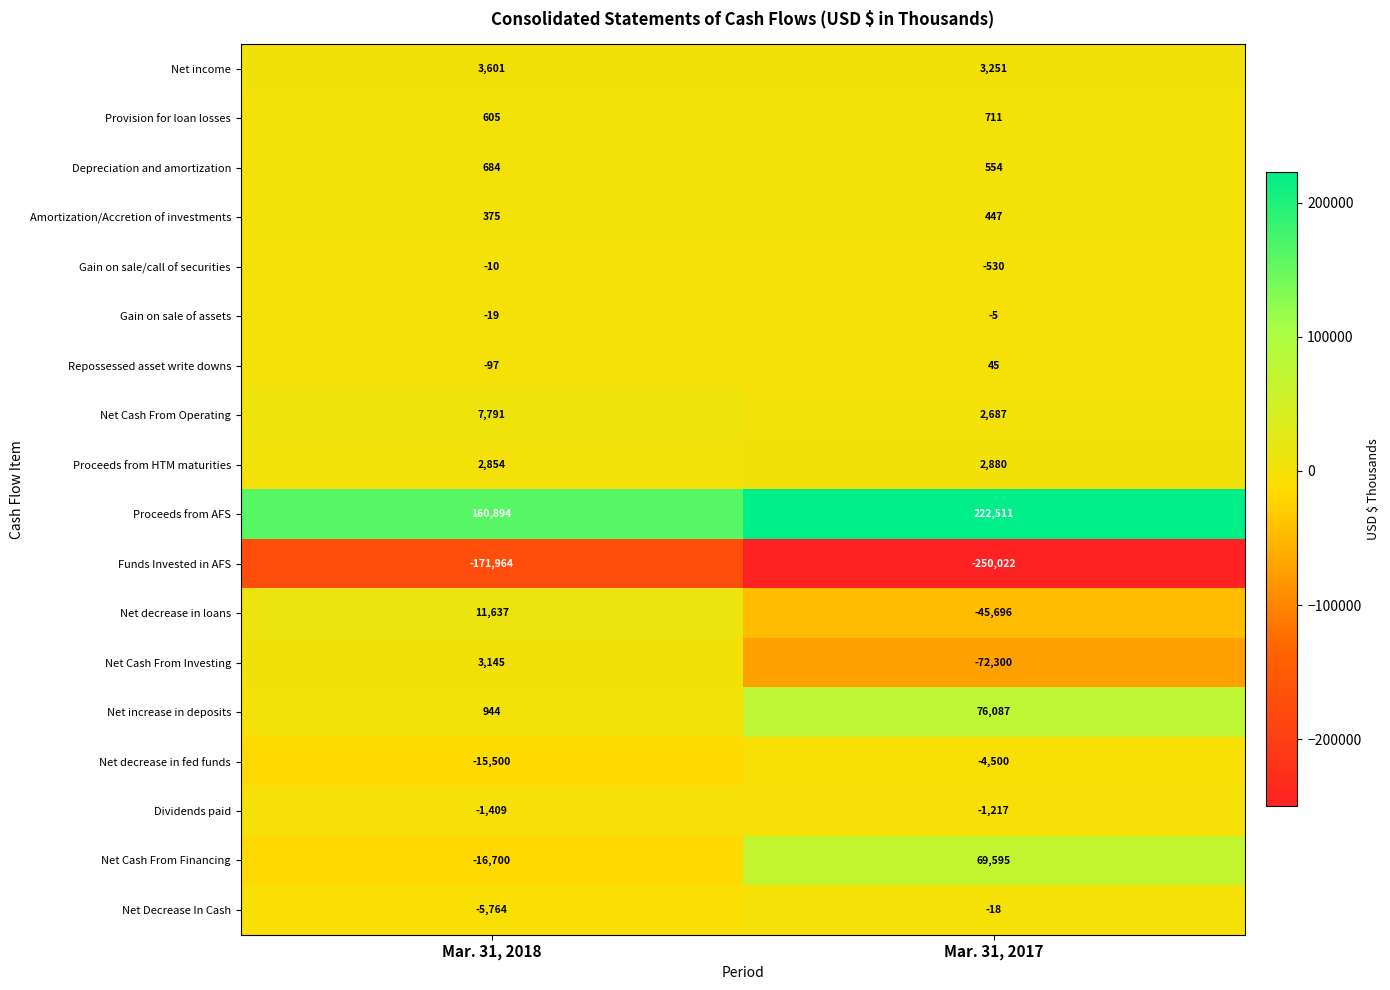

How many values in the Amortization/Accretion of investments series are below 447?

1